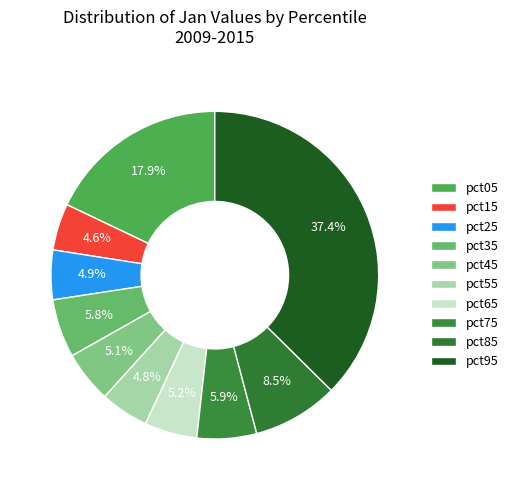

Which category has the biggest portion of the pie?

pct95